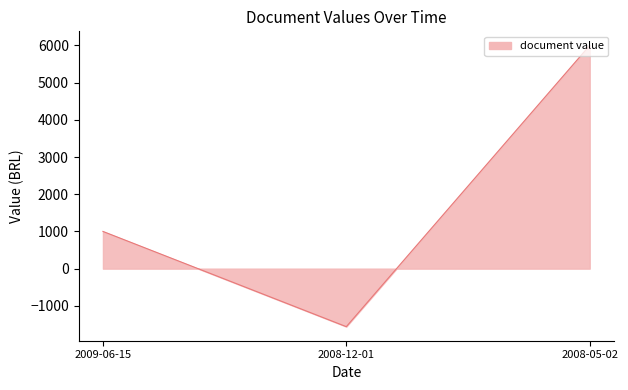

How many positive values are there?

2